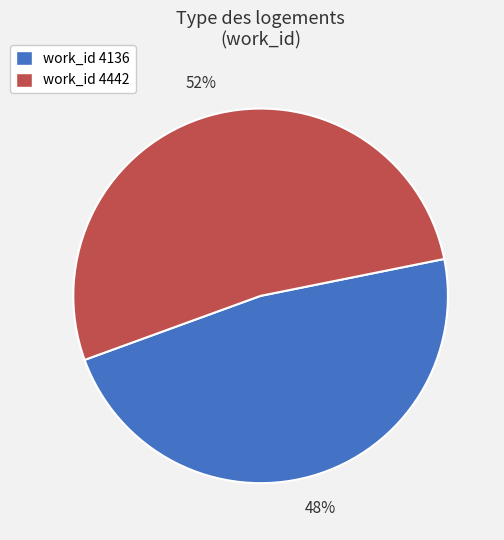

To the nearest percent, what percentage of the pie is work_id 4136?

48%